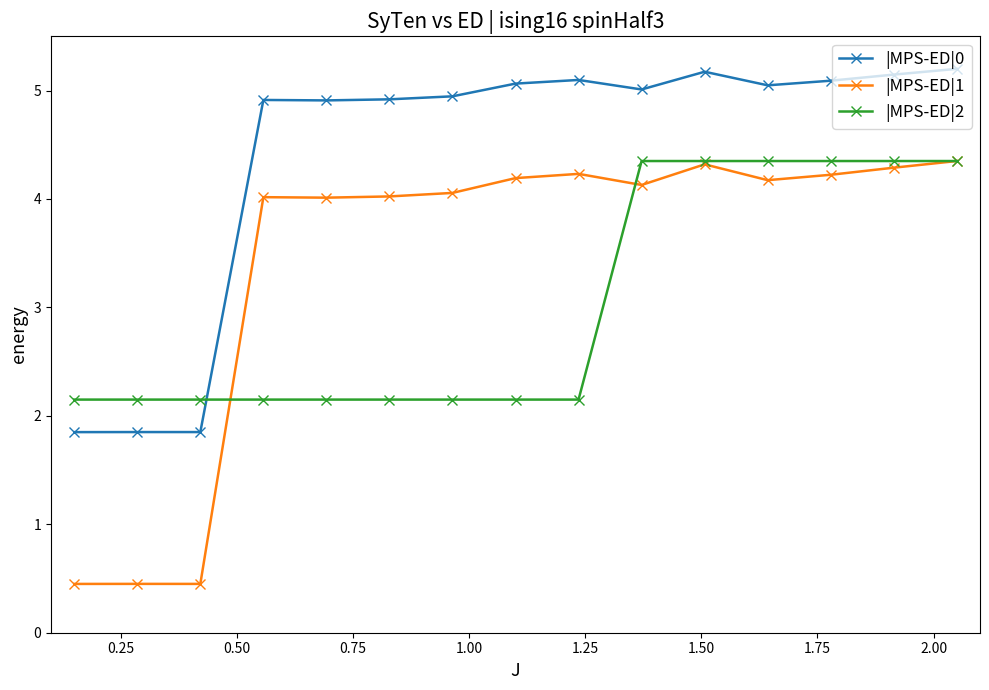

At how many categories does at least one series exceed 2?

15